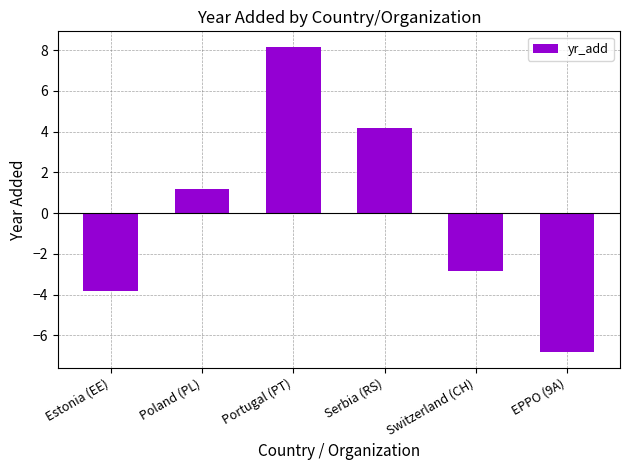

Rank the categories by value from highest to lowest.

Portugal (PT), Serbia (RS), Poland (PL), Switzerland (CH), Estonia (EE), EPPO (9A)